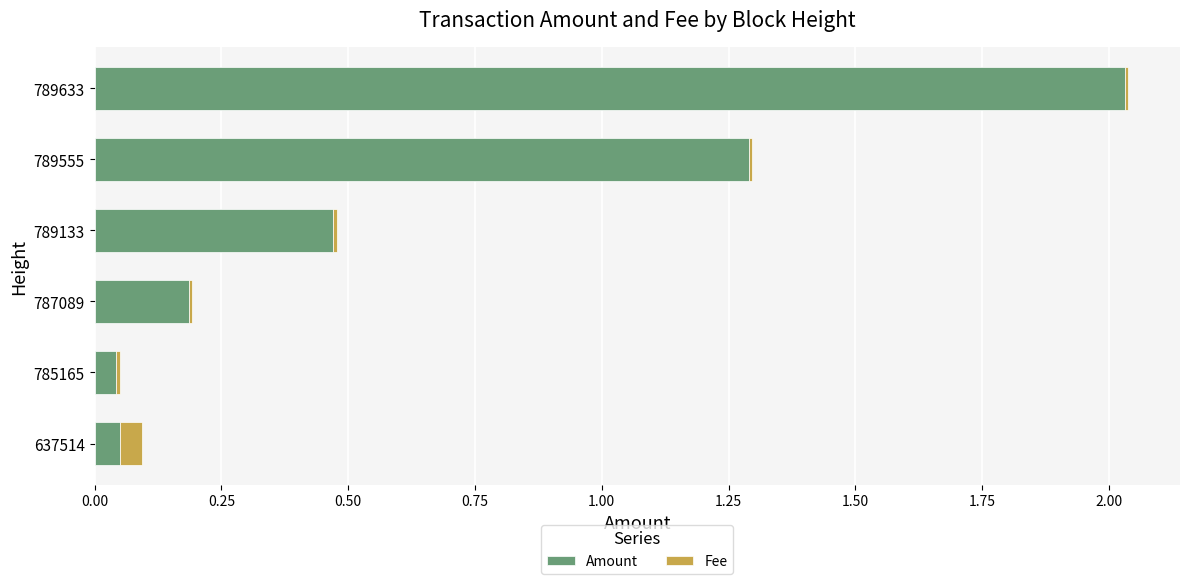

Where is Amount nearest to the value 1?

789555